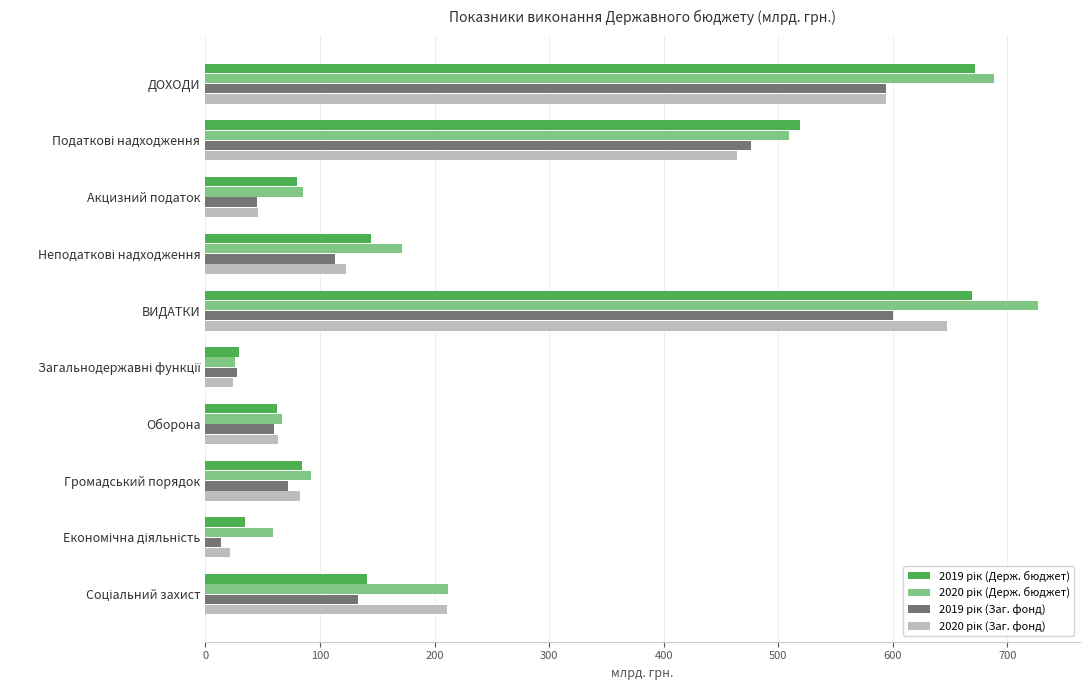

What is the maximum value shown in the chart?

727.0